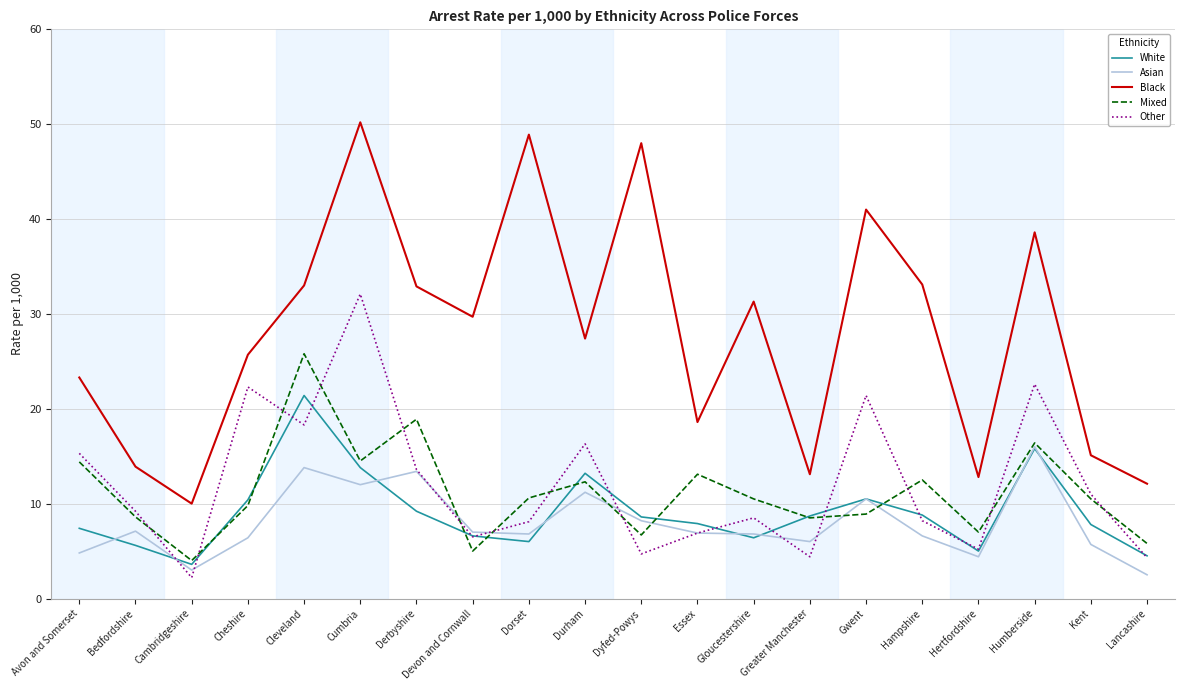

Is it true that Black equals 22.3 at Cumbria?

False